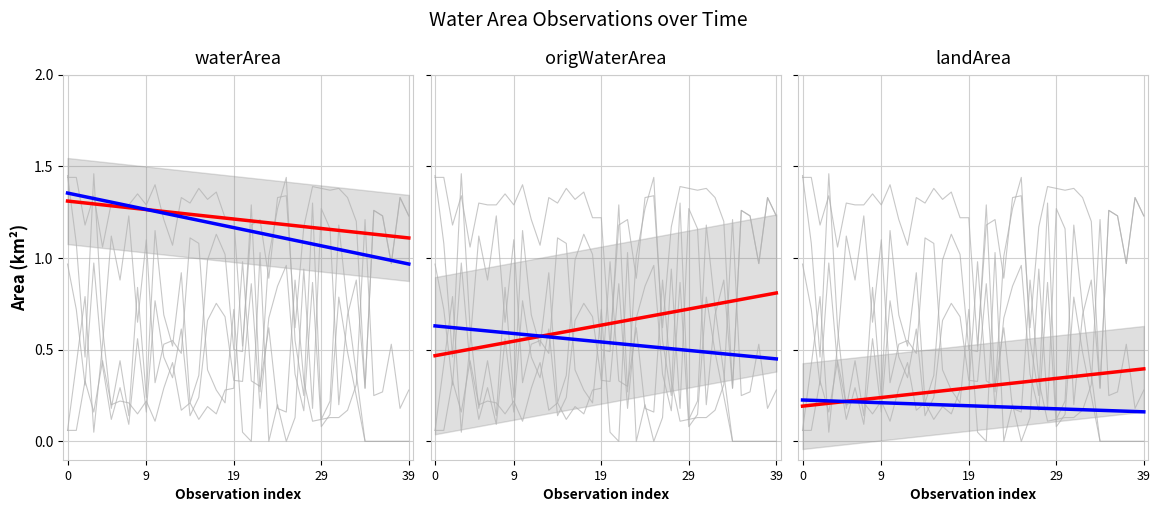

What is the difference between the maximum and minimum values in the origWaterArea series?

1.3